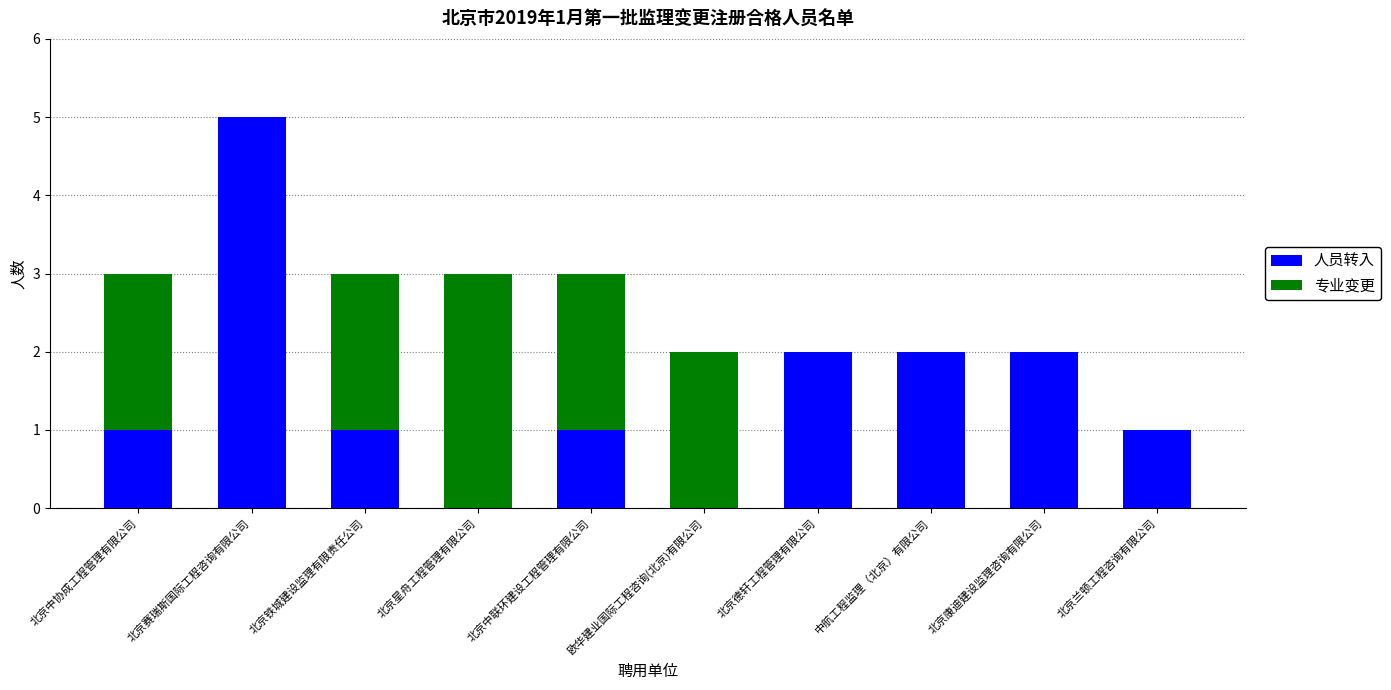

What is the maximum value for 人员转入?

5